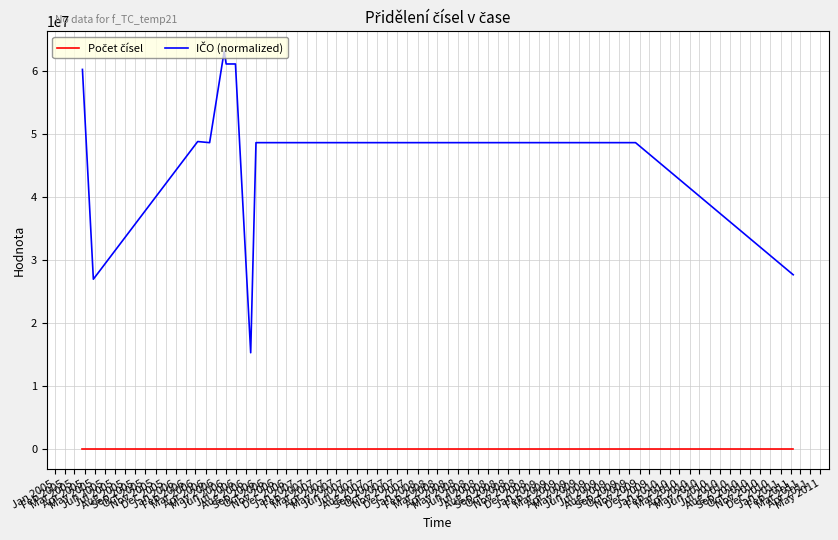

True or false: Počet čísel and IČO (normalized) cross at least once.

False